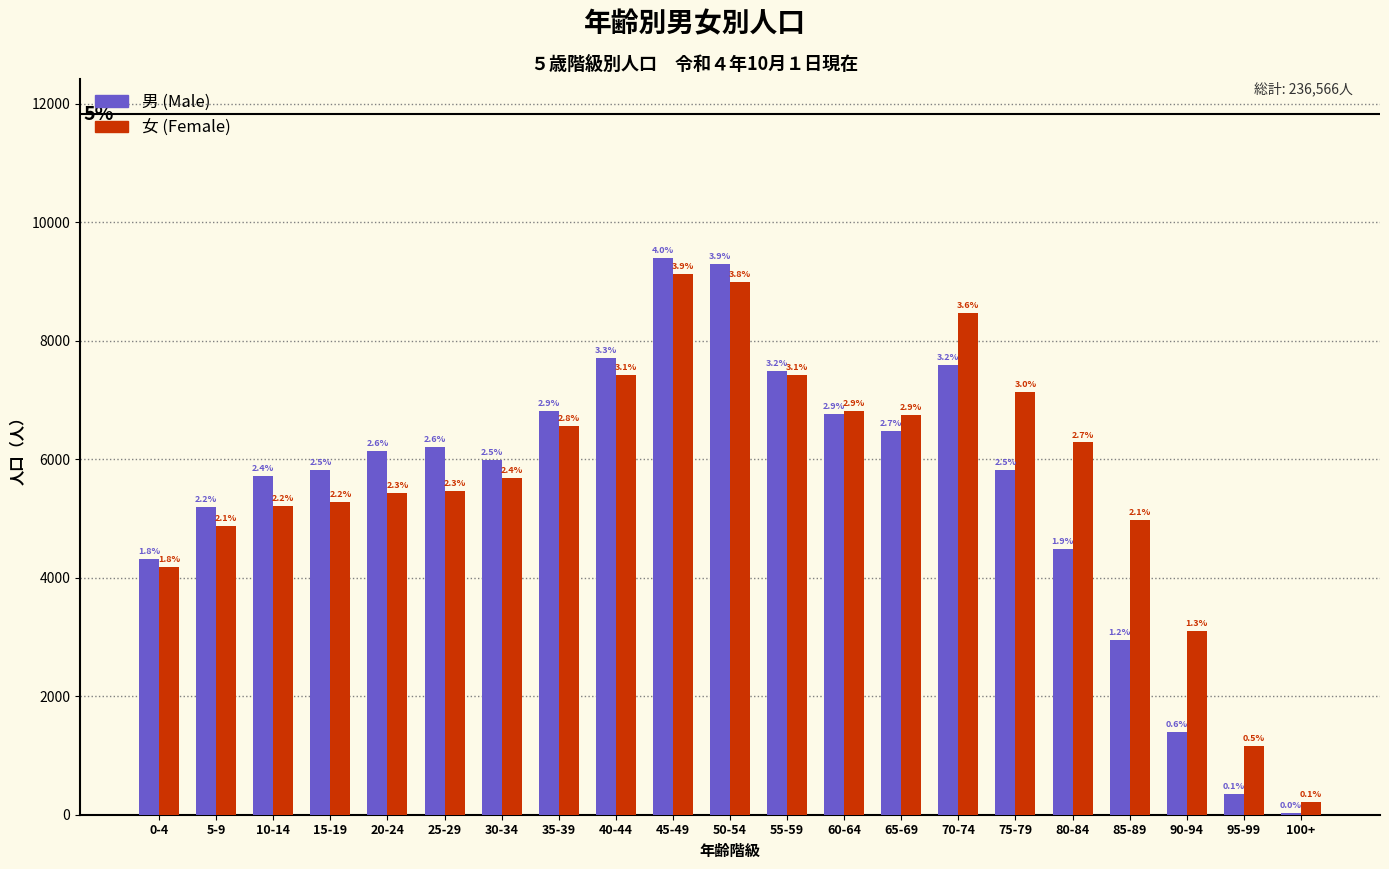

What are all the series names shown in the legend?

男 (Male), 女 (Female)